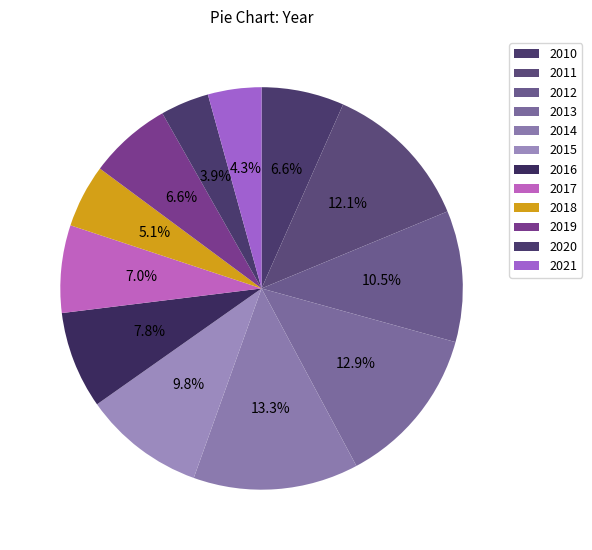

How much of the chart is everything except 2020?

96.1%